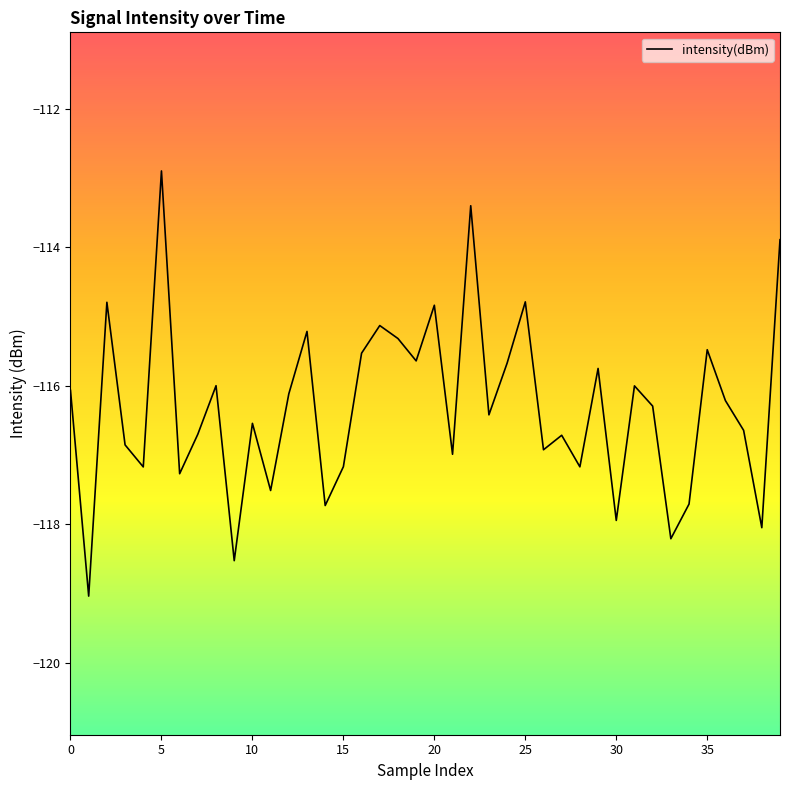

What is the difference between the maximum and minimum values?

6.1